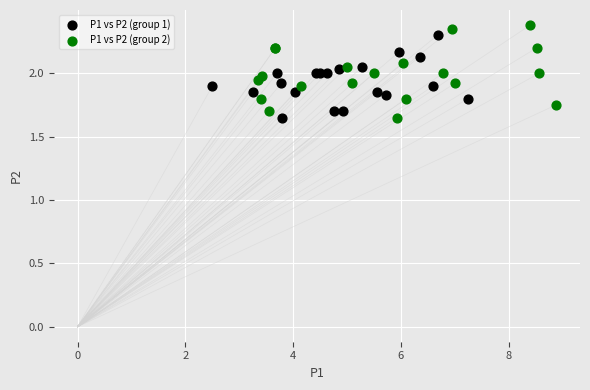

What are all the series names shown in the legend?

P1 vs P2 (group 1), P1 vs P2 (group 2)